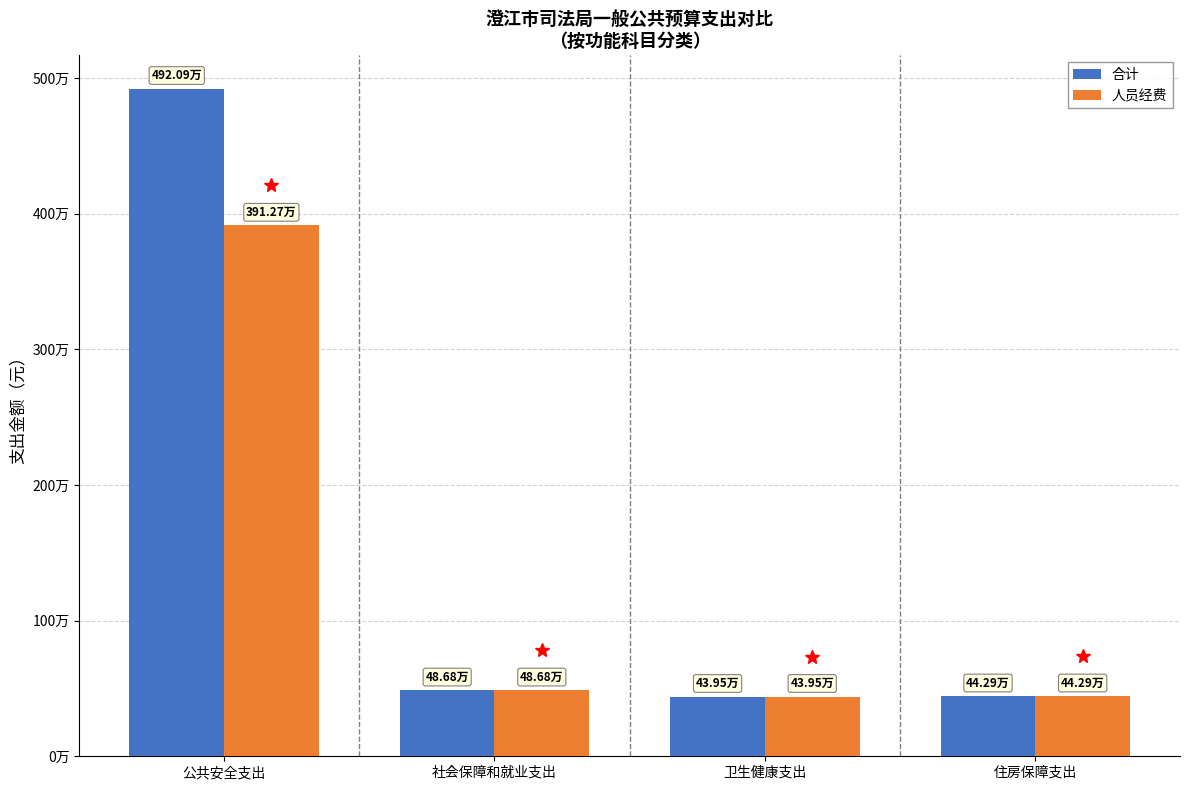

True or false: 人员经费 has a value of 3912685.7 at 公共安全支出.

True